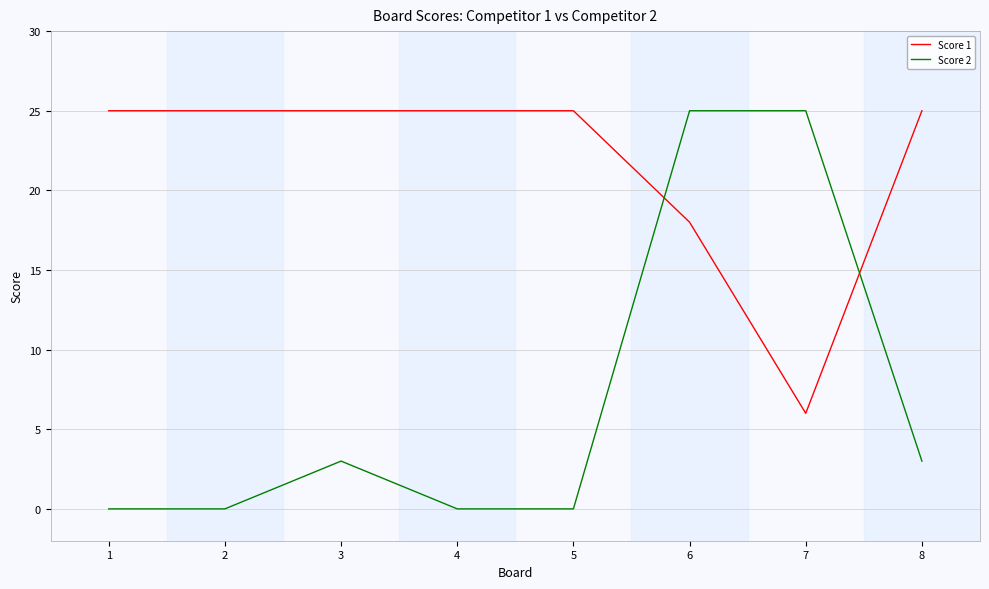

What is the difference between the highest and lowest values at 2?

25